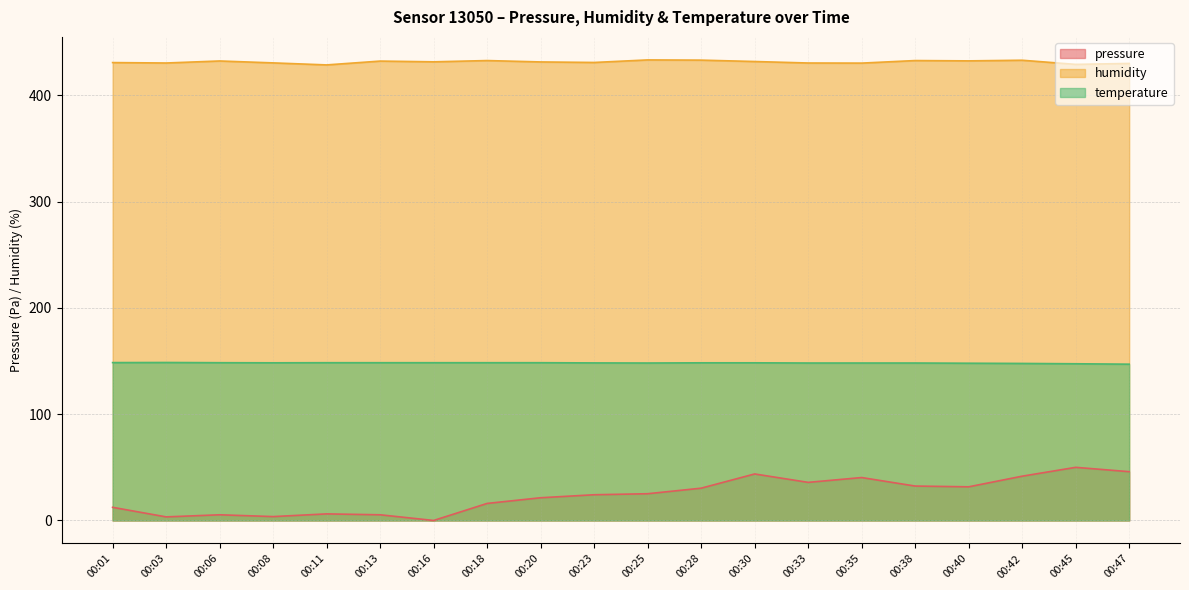

List the series in order of their overall mean, highest first.

humidity, temperature, pressure